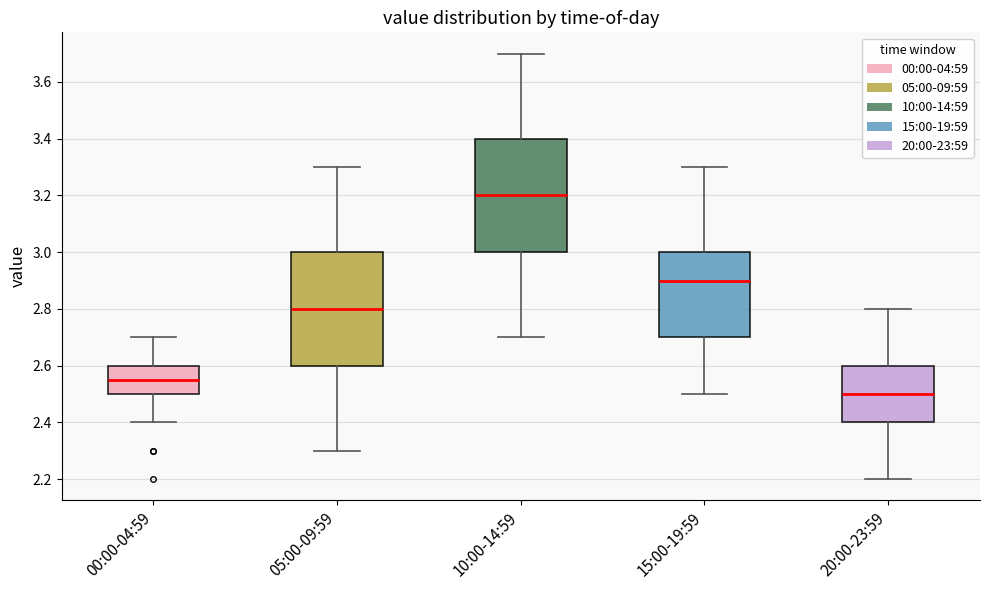

Where does the median line of the box for 05:00-09:59 sit on the y-axis? The values are not printed on the chart, so give them approximately, as read against the axis.

2.80